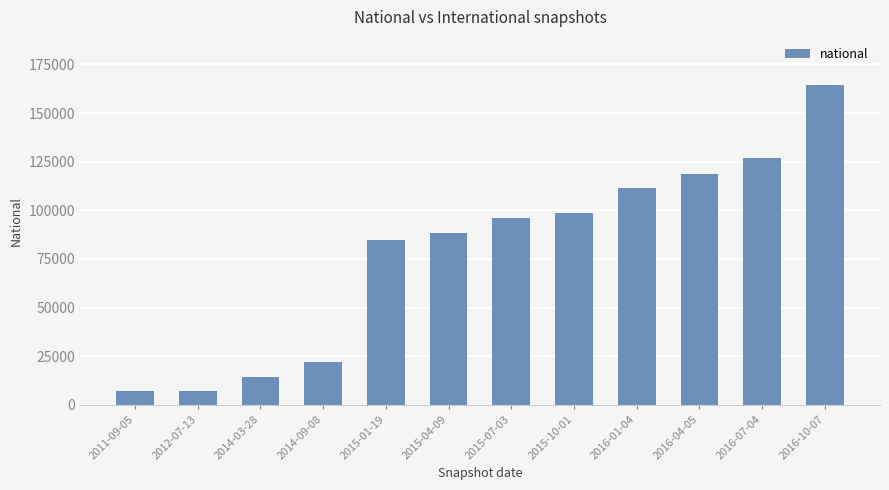

How many data points does each series have?

12